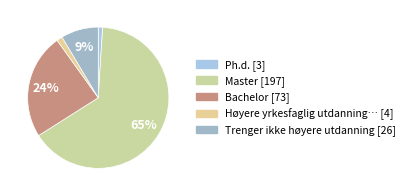

Which slice is the largest?

Master